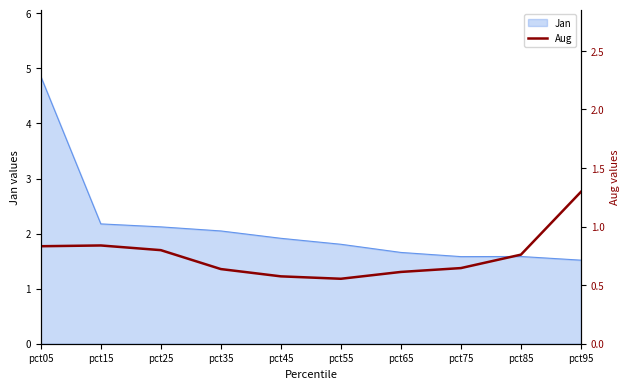

Count the number of categories in the chart.

10